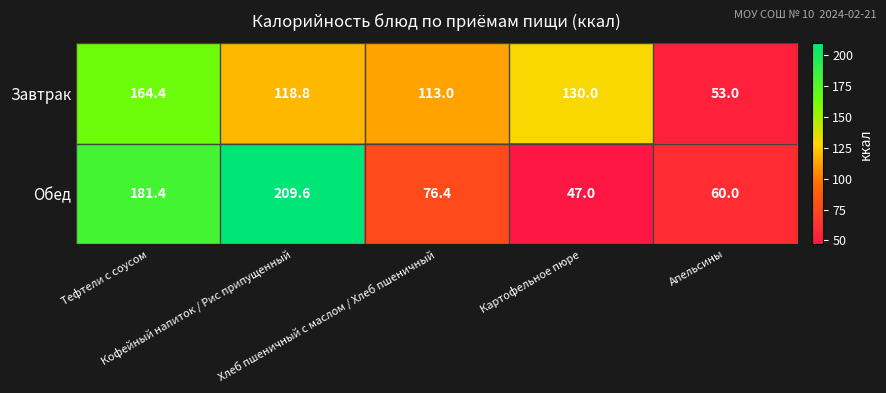

List the series in order of their overall mean, lowest first.

Обед, Завтрак